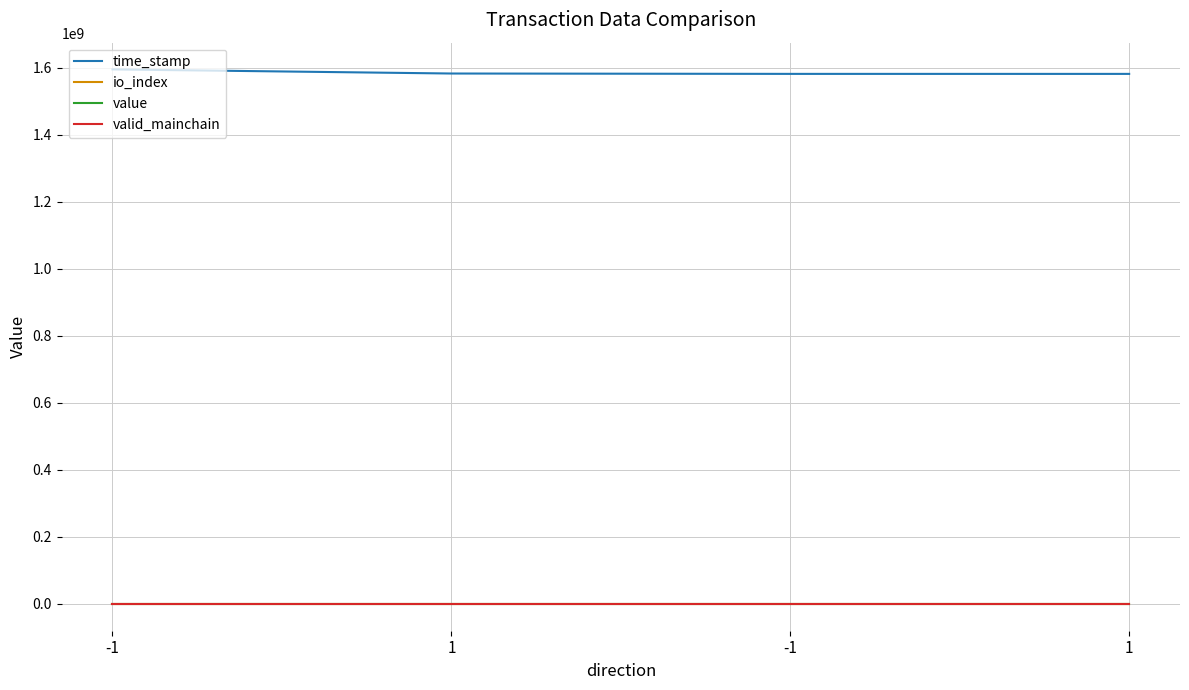

At how many categories does at least one series exceed 1567992410?

4